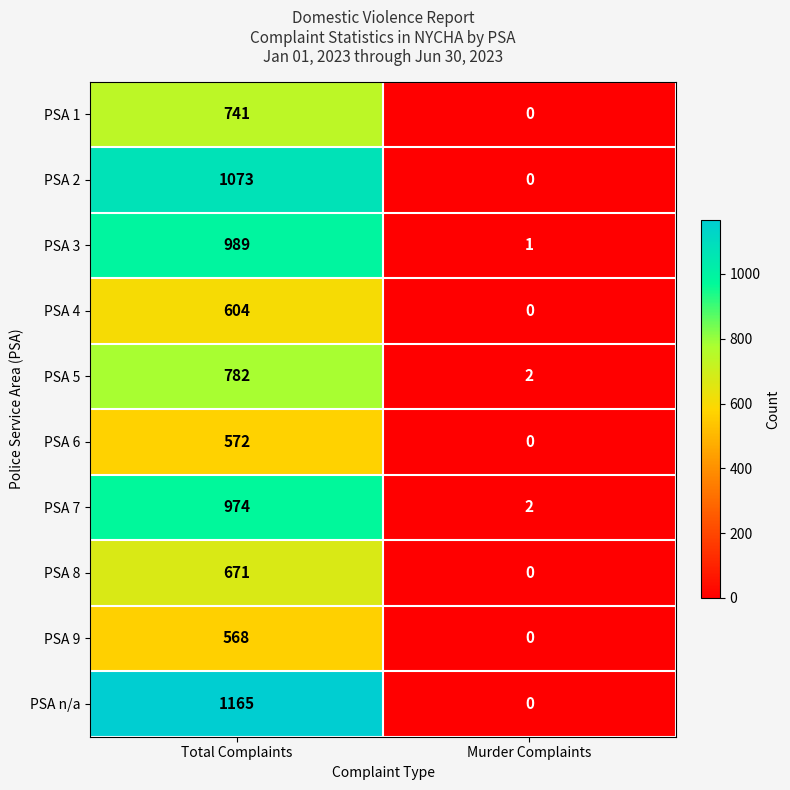

What is the total value across all series at Murder Complaints?

5